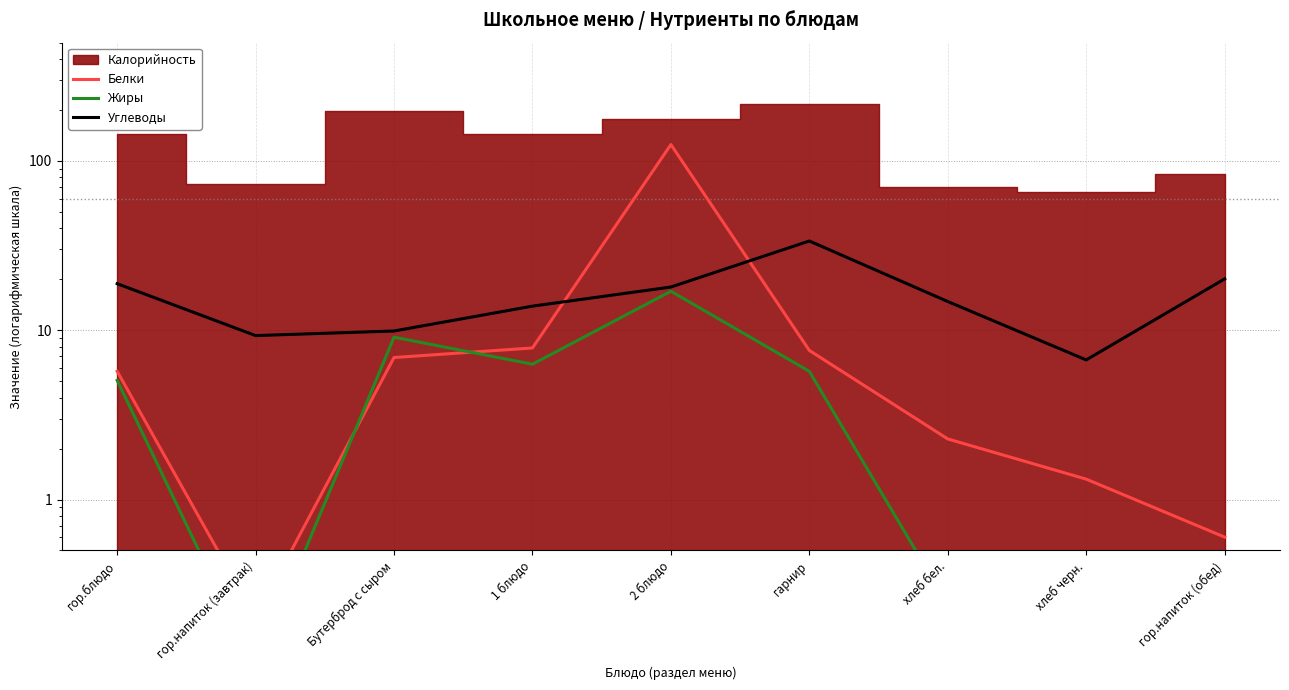

What is the approximate value of Углеводы at гор.напиток (завтрак)?

9.3